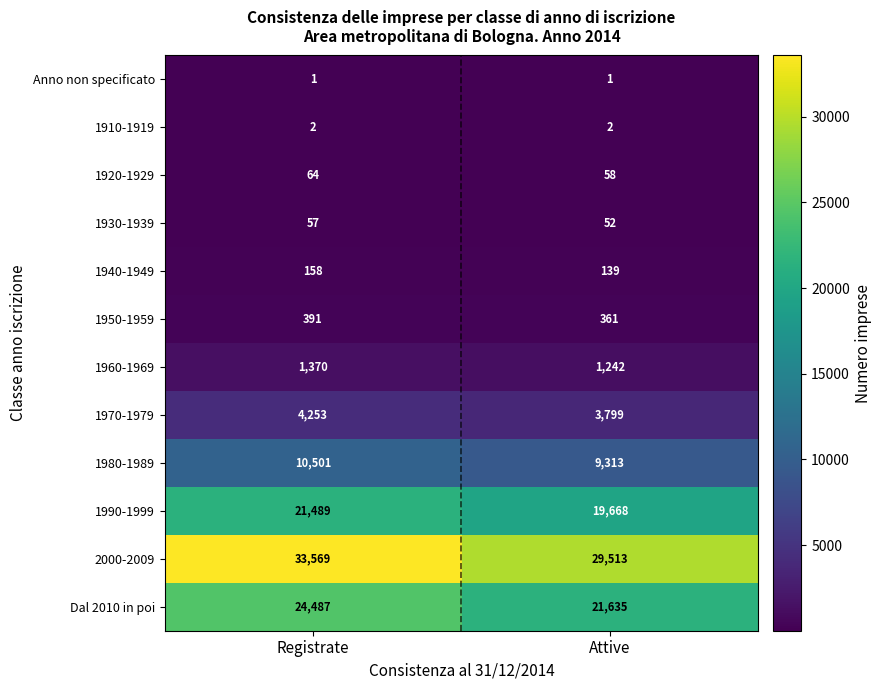

Reading right to left, extract all data points from this chart.

Anno non specificato: 1	1
1910-1919: 2	2
1920-1929: 58	64
1930-1939: 52	57
1940-1949: 139	158
1950-1959: 361	391
1960-1969: 1242	1370
1970-1979: 3799	4253
1980-1989: 9313	10501
1990-1999: 19668	21489
2000-2009: 29513	33569
Dal 2010 in poi: 21635	24487